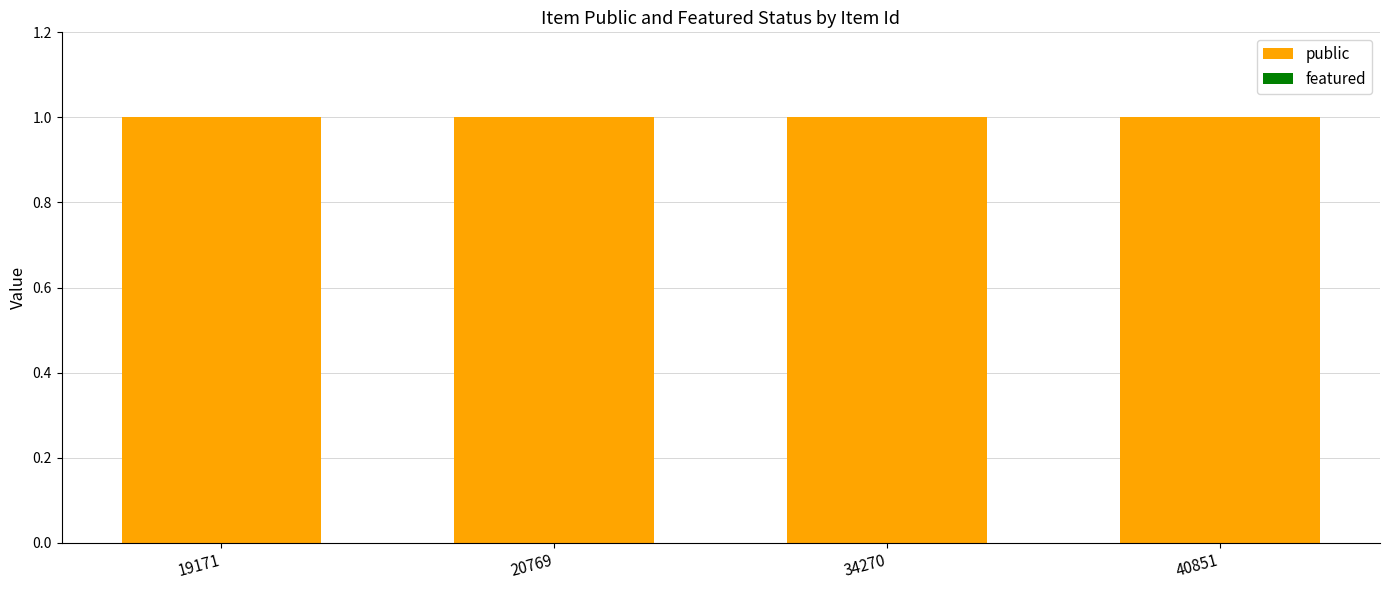

What is the total value across all series at 20769?

1